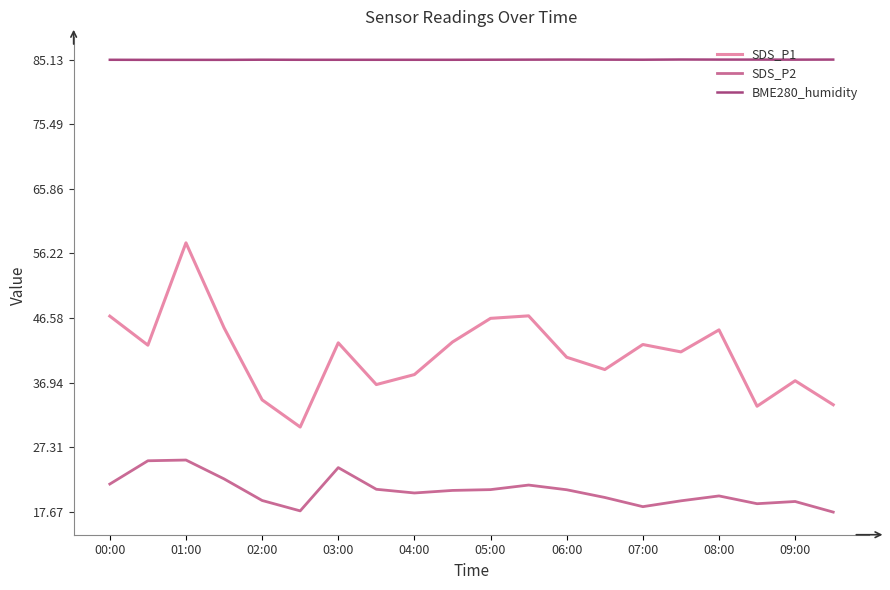

What is the difference between the maximum and minimum values in the SDS_P2 series?

7.8